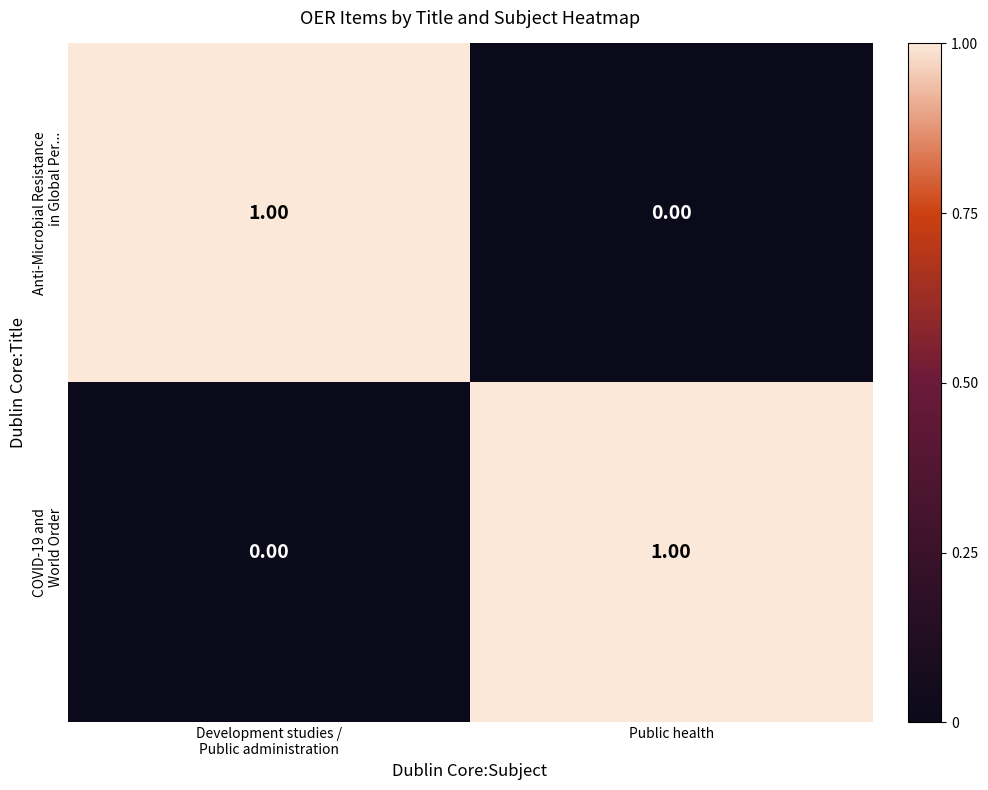

What is the difference between the highest and lowest values at Development studies /
Public administration?

1